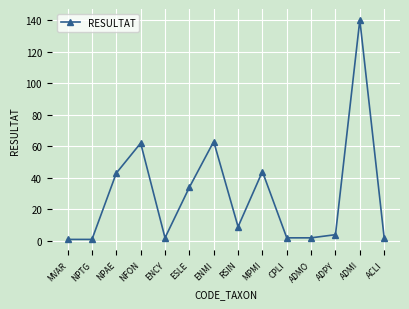

Is this an area chart (filled region under the line)?

No